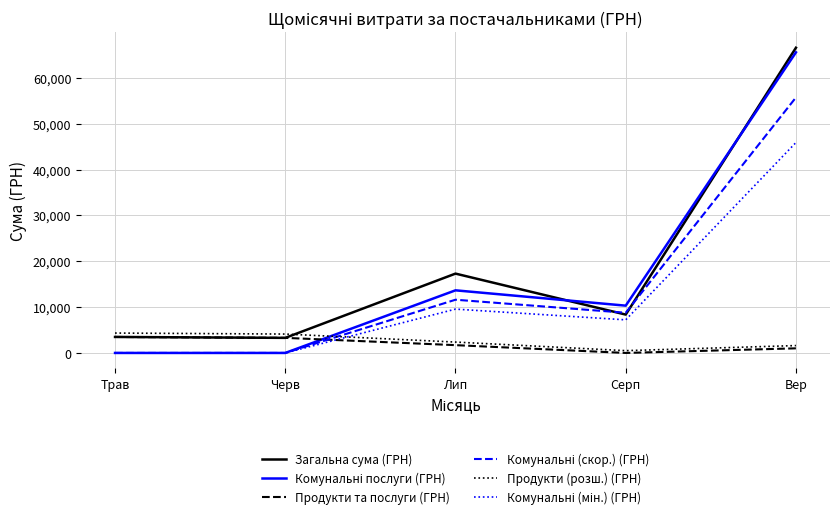

Does the chart display data point markers on the line(s)?

No